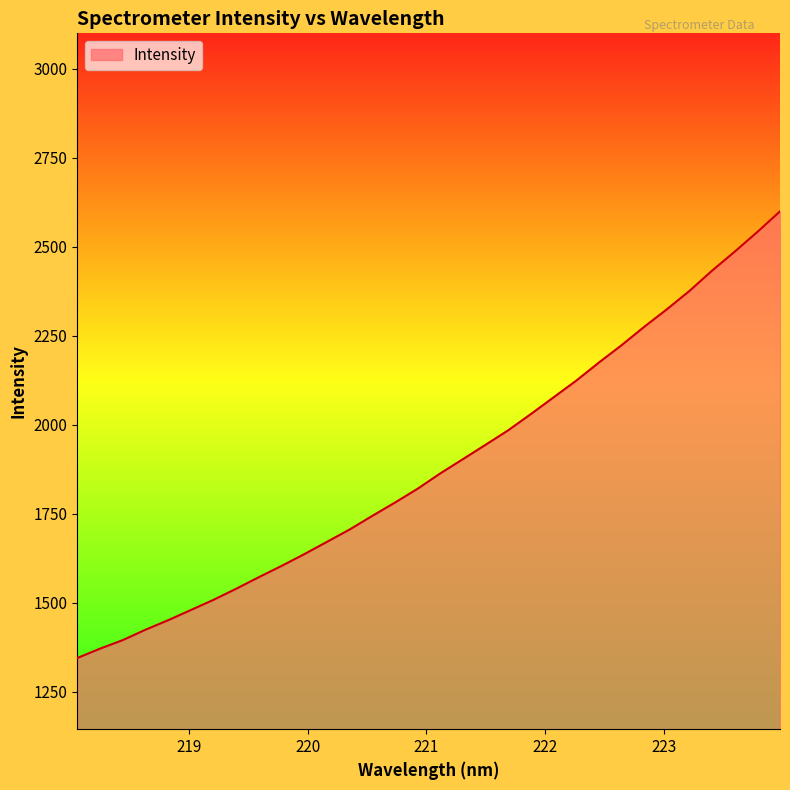

What is the difference between the maximum and minimum values?

1254.7